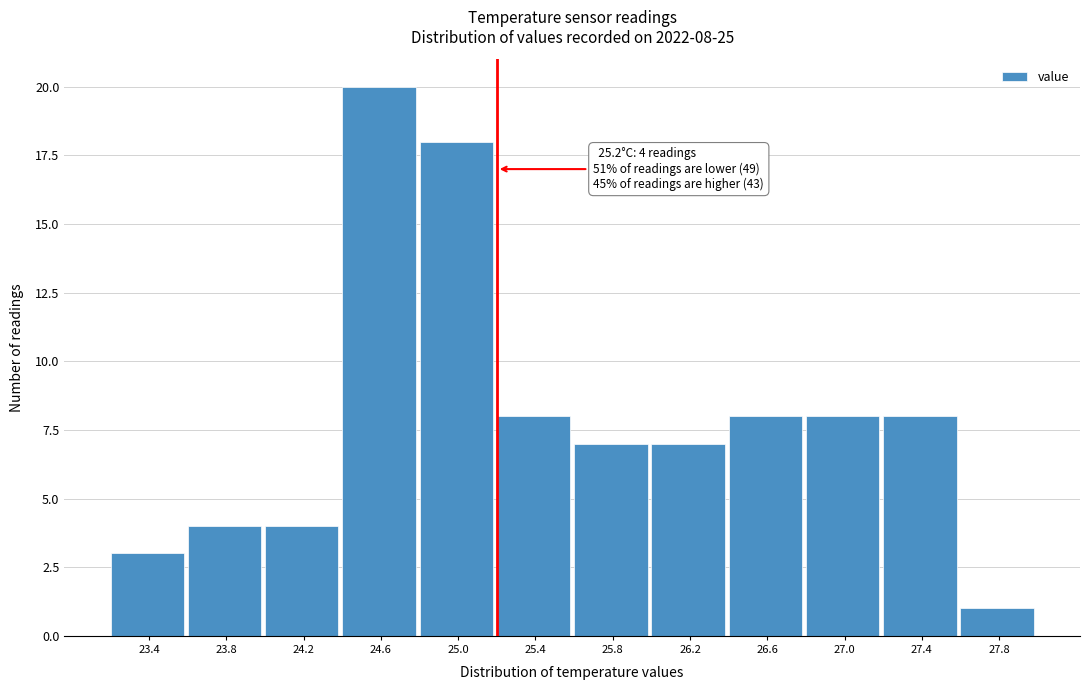

Which range on the x-axis has the tallest bar?

24.4 to 24.8